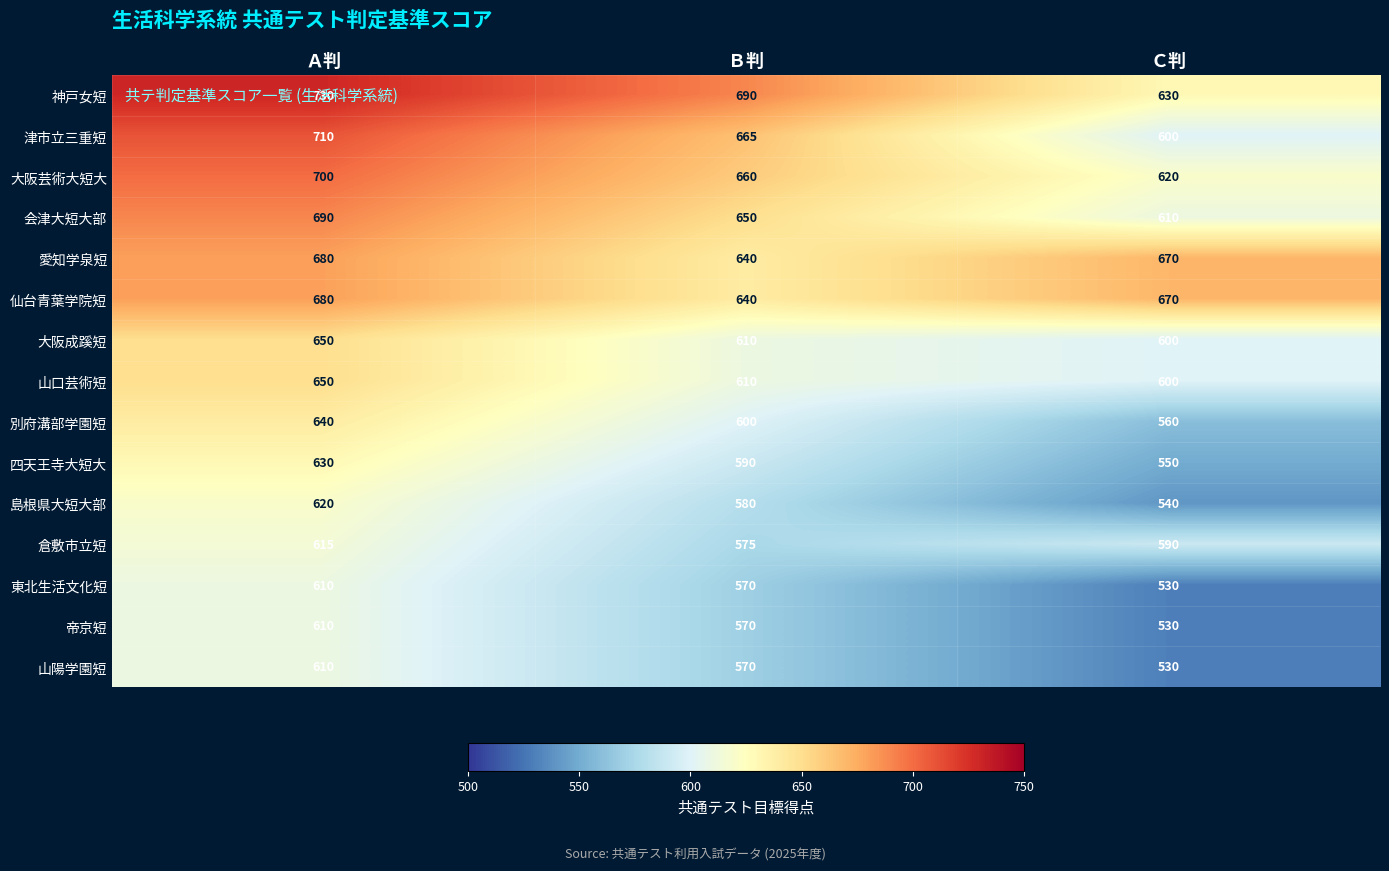

Which series has the largest total across all categories?

神戸女短